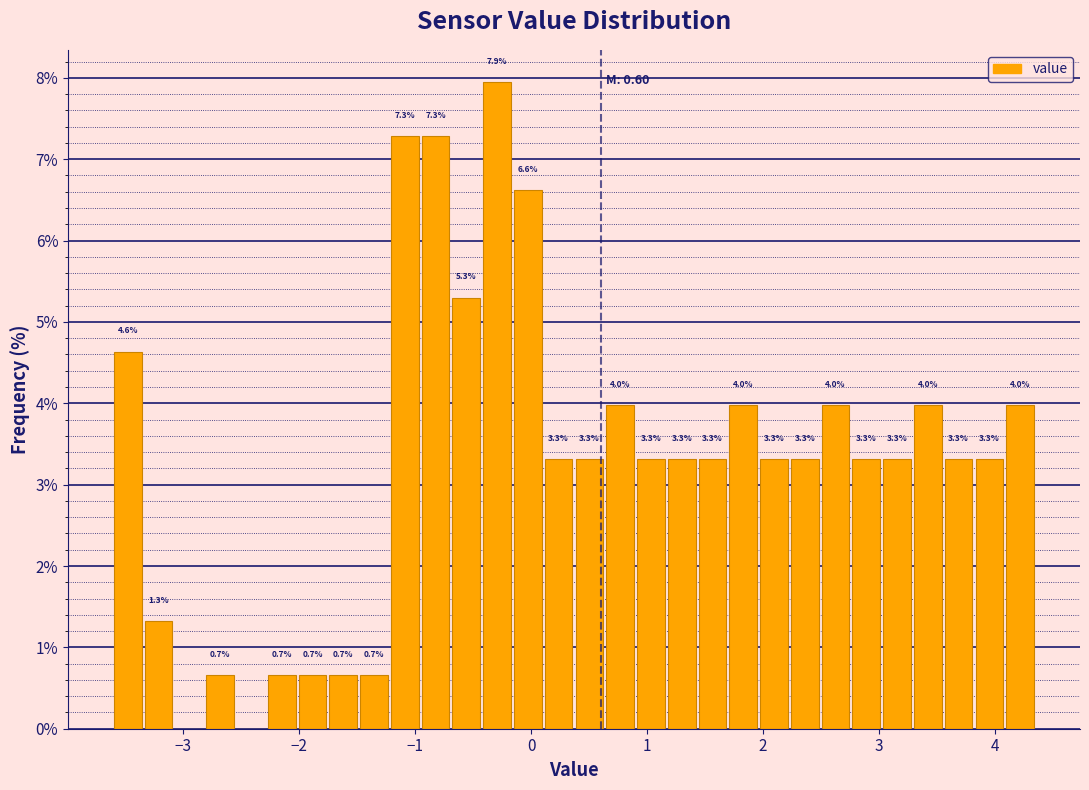

Around what value on the x-axis is the tallest bar? Give the approximate position of its centre, as read against the axis.

-0.3